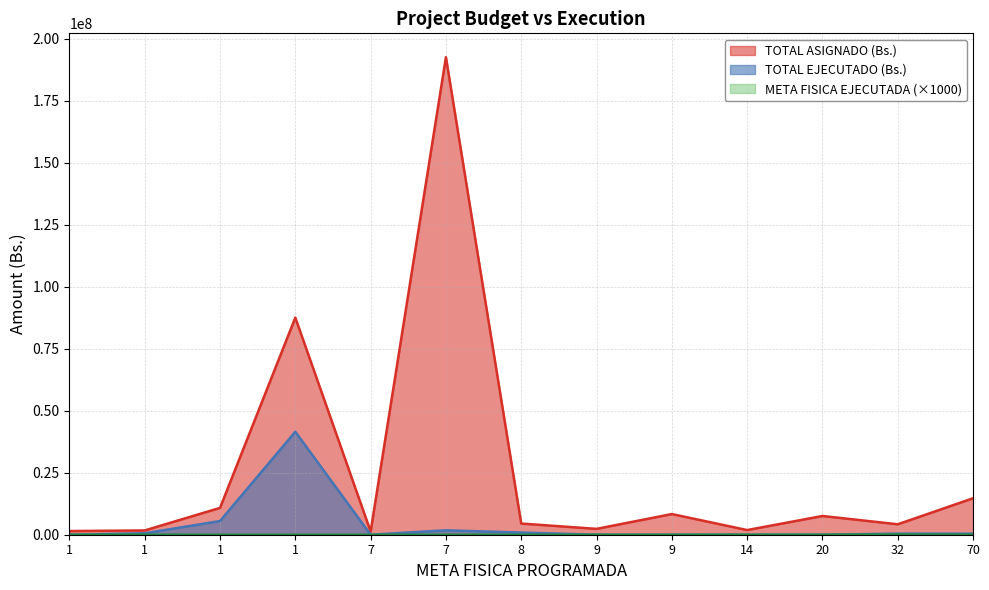

Is it true that TOTAL ASIGNADO (Bs.) equals 21324110 at 70?

False